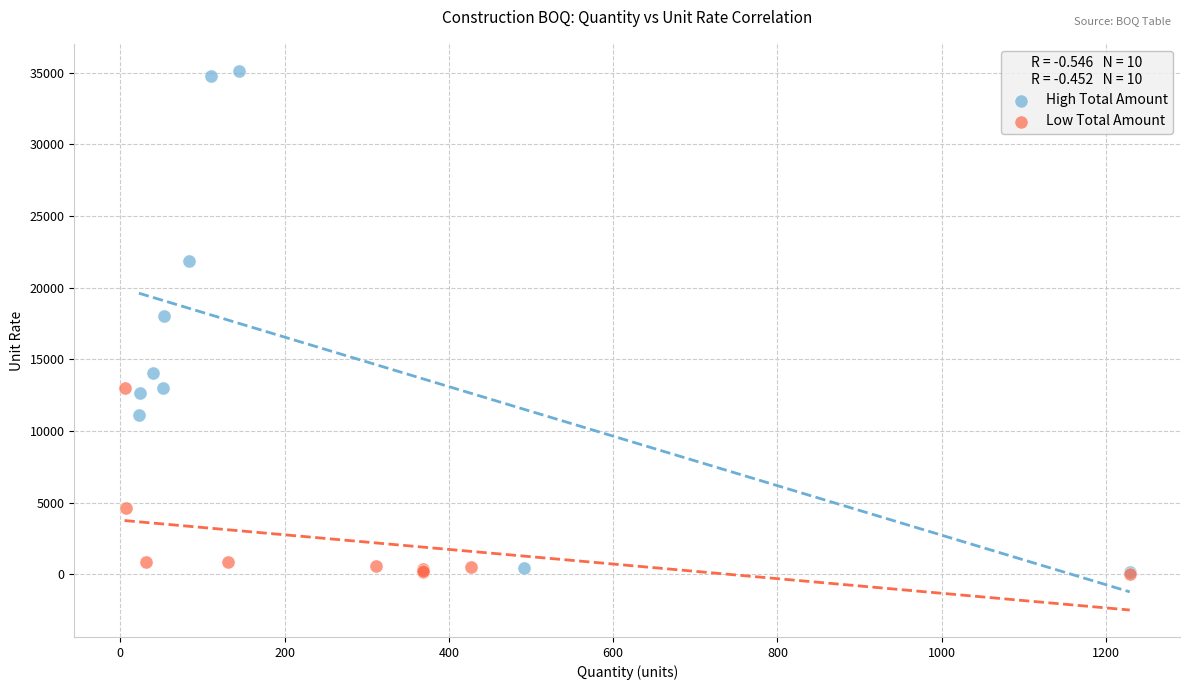

Which series has the largest Y range (max minus min)?

High Total Amount